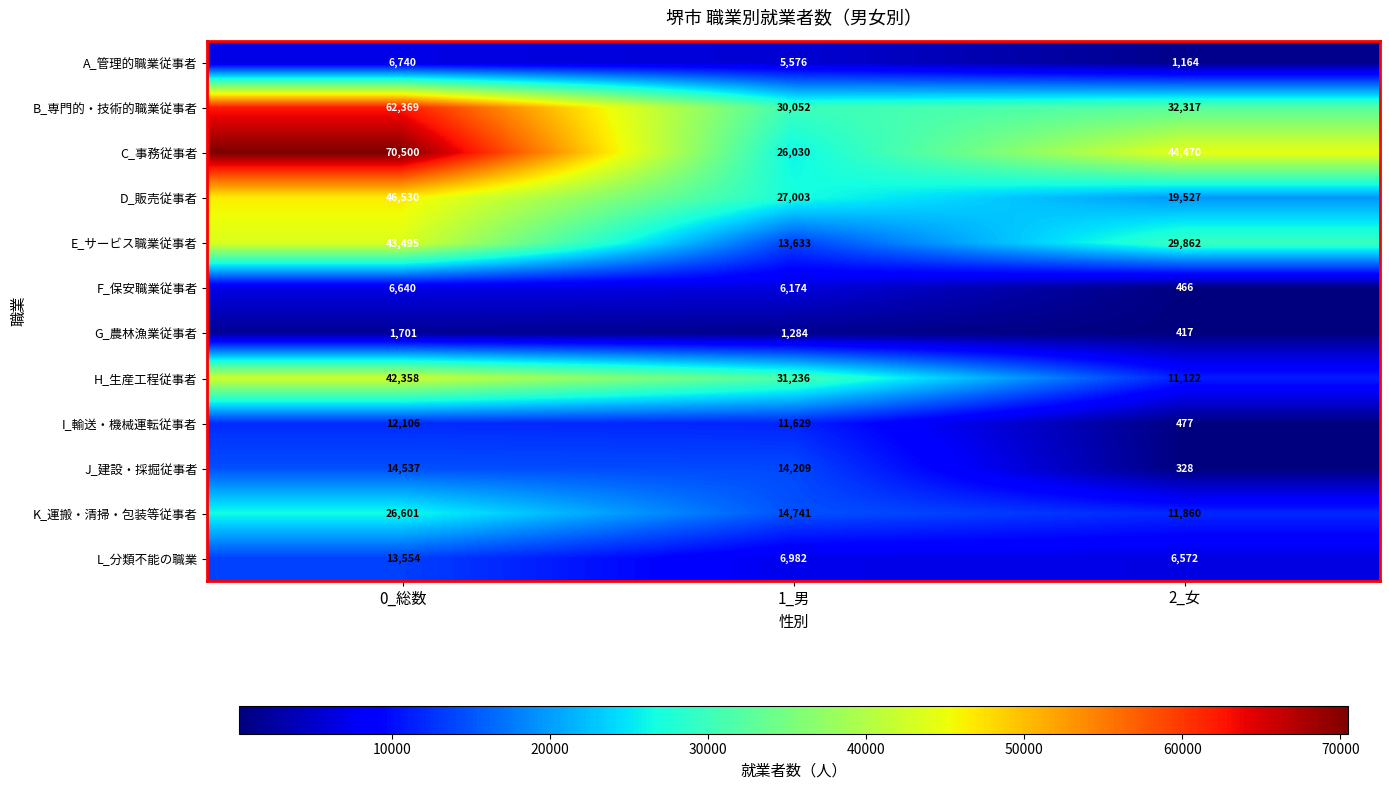

Between 0_総数 and 2_女, which series saw the biggest shift?

H_生産工程従事者